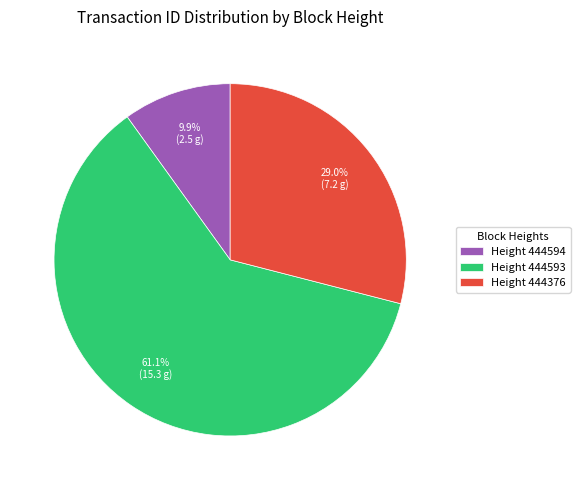

How many segments does this pie chart have?

3